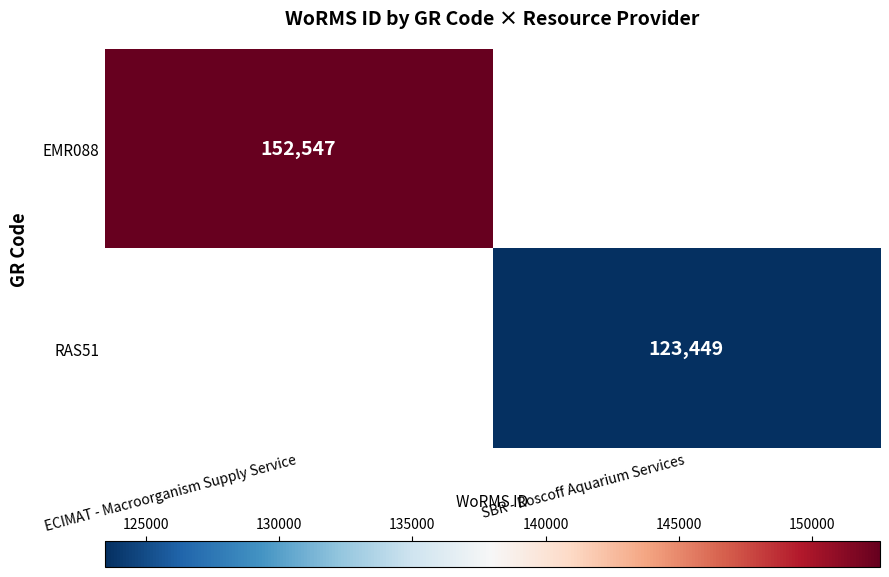

Is the value of EMR088 at ECIMAT - Macroorganism Supply Service greater than the value of RAS51 at SBR - Roscoff Aquarium Services?

Yes